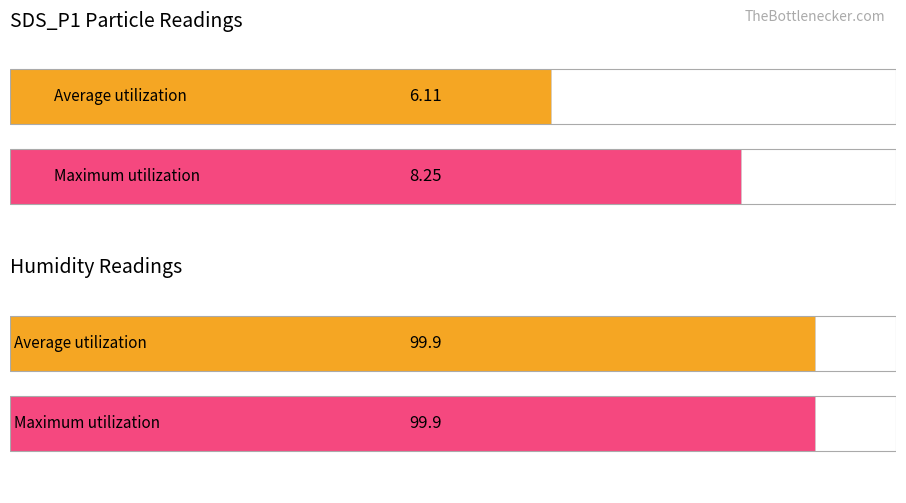

Between SDS_P1 and Humidity, which series saw the biggest shift?

Maximum utilization